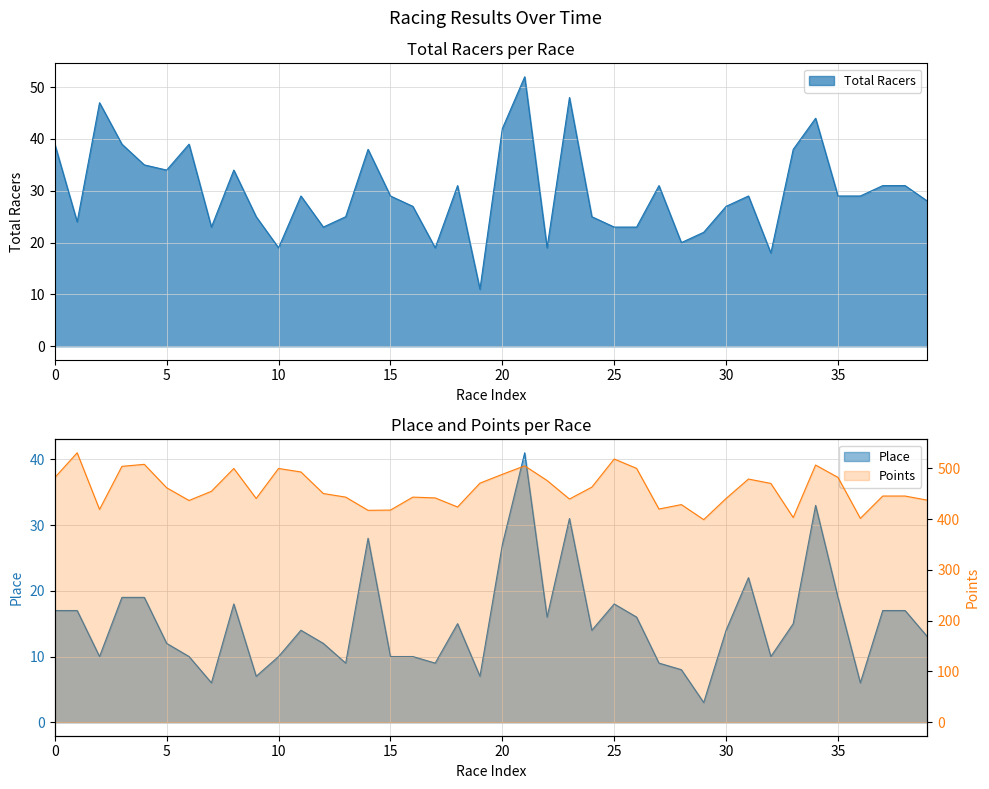

The value of Points at 2018-06-09 is 735.9. True or false?

False